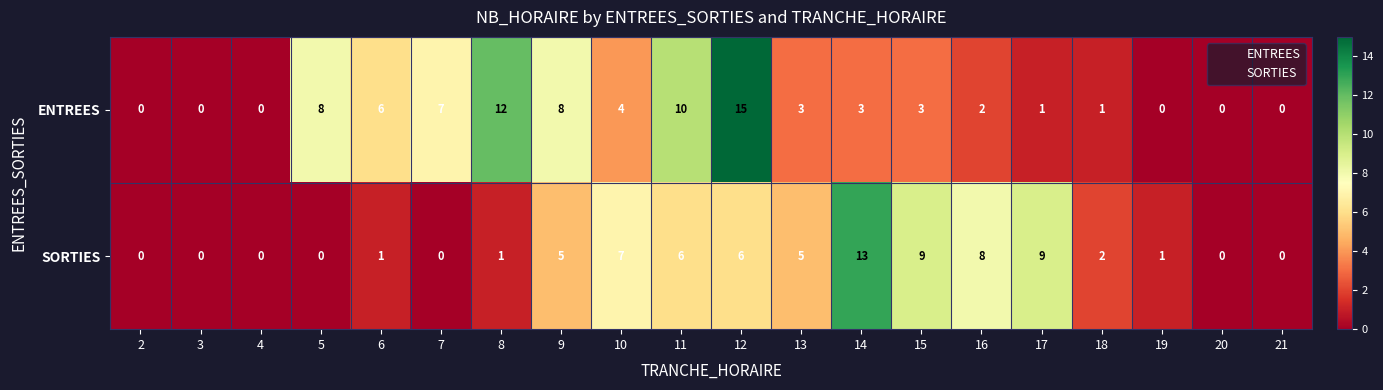

Where is ENTREES nearest to the value 7?

7